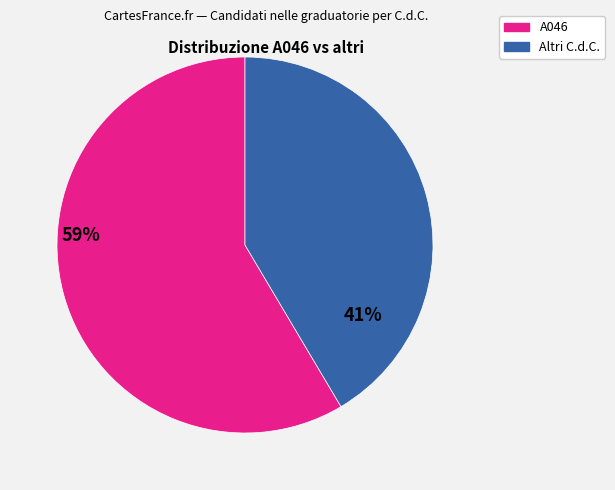

Is there a majority slice in this chart?

Yes